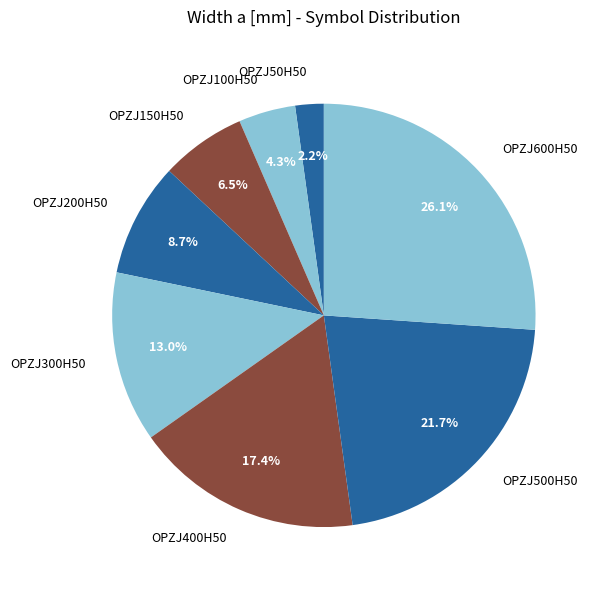

Is the sum of OPZJ300H50 and OPZJ100H50 greater than half?

No